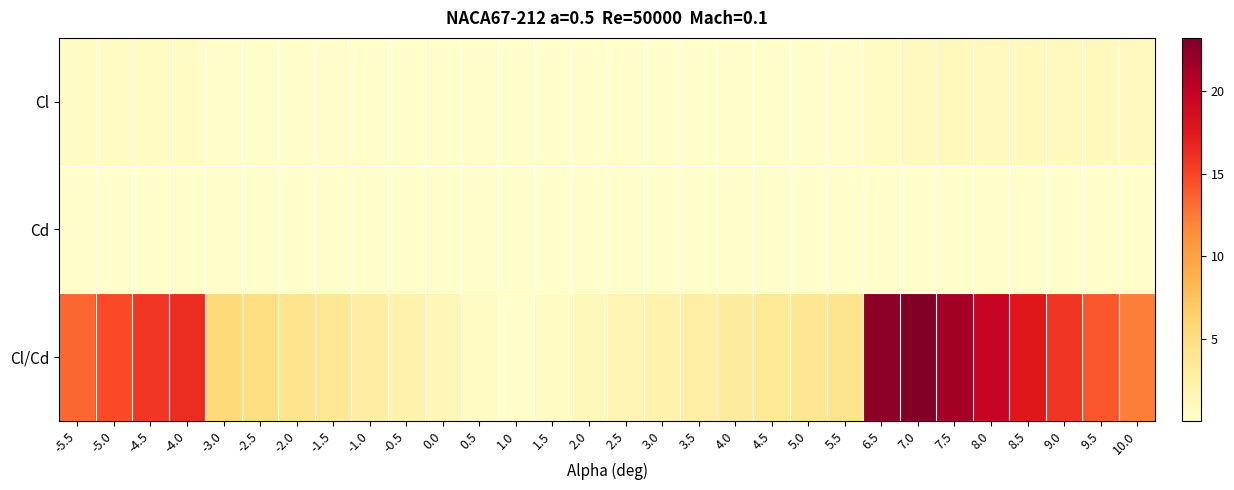

At which category is the sum across all series the highest?

7.0